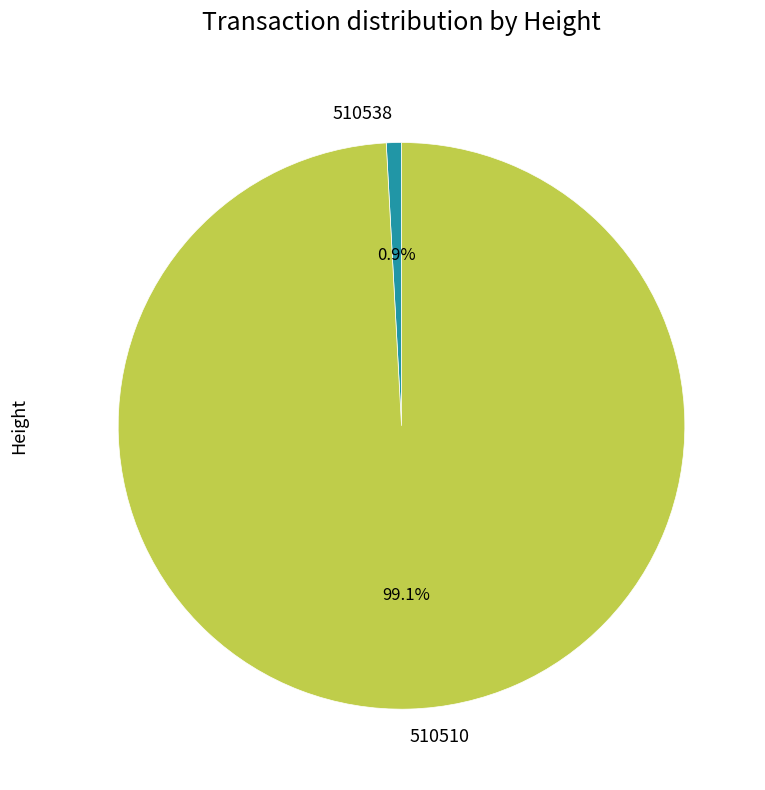

How many slices are in this pie chart?

2